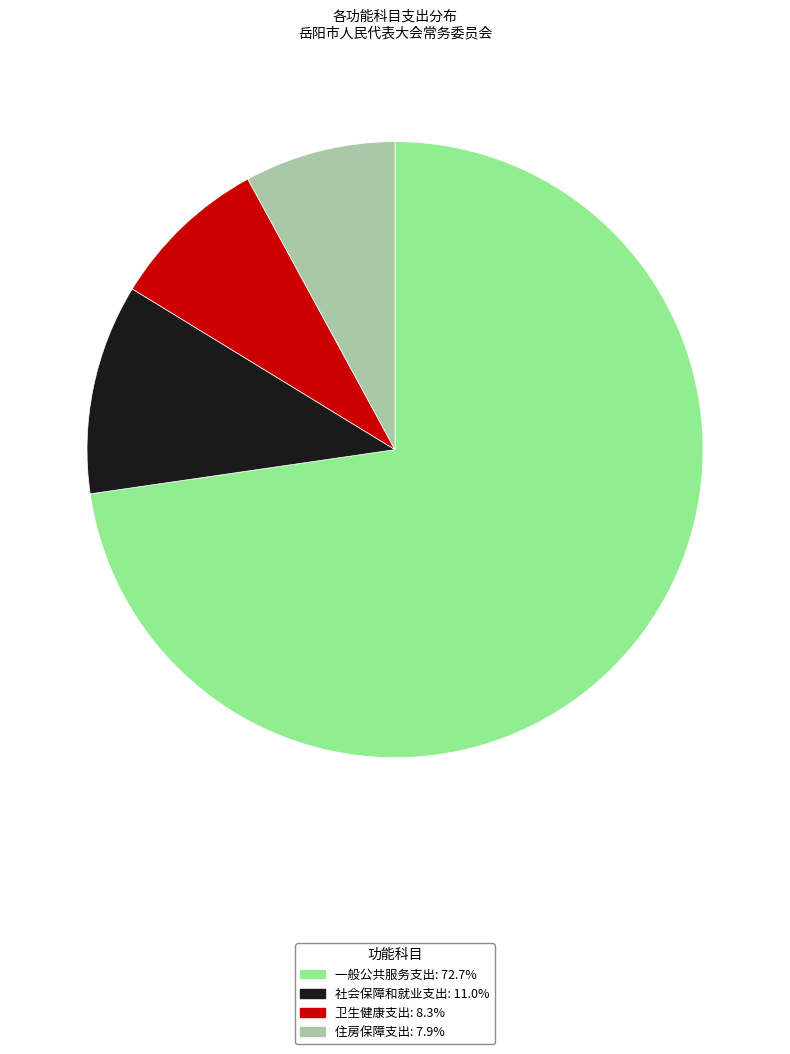

Do 一般公共服务支出: 72.7% and 住房保障支出: 7.9% together represent more than half of the pie?

Yes